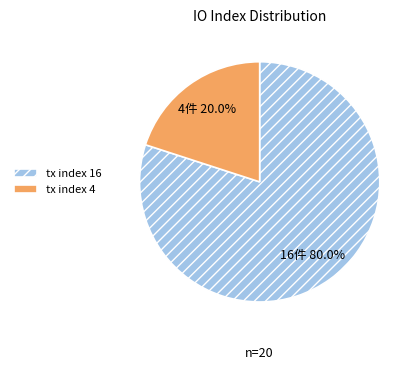

Is tx index 16 the majority of the pie?

Yes